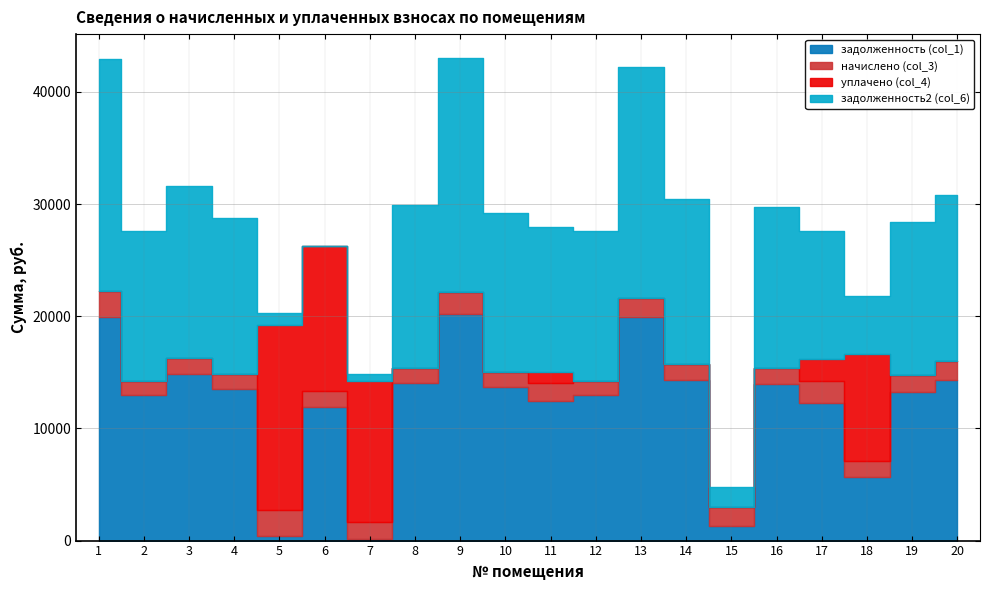

In задолженность (col_1), how many points are higher than both neighbors (excluding endpoints)?

5